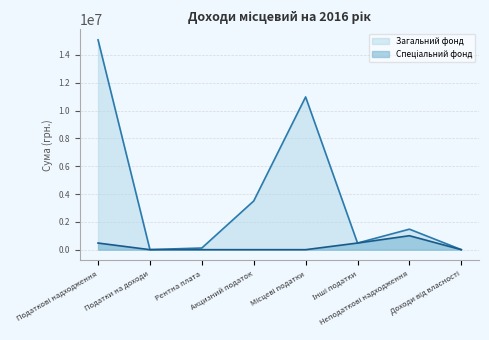

True or false: Спеціальний фонд has more than 2 points higher than both neighbors.

False